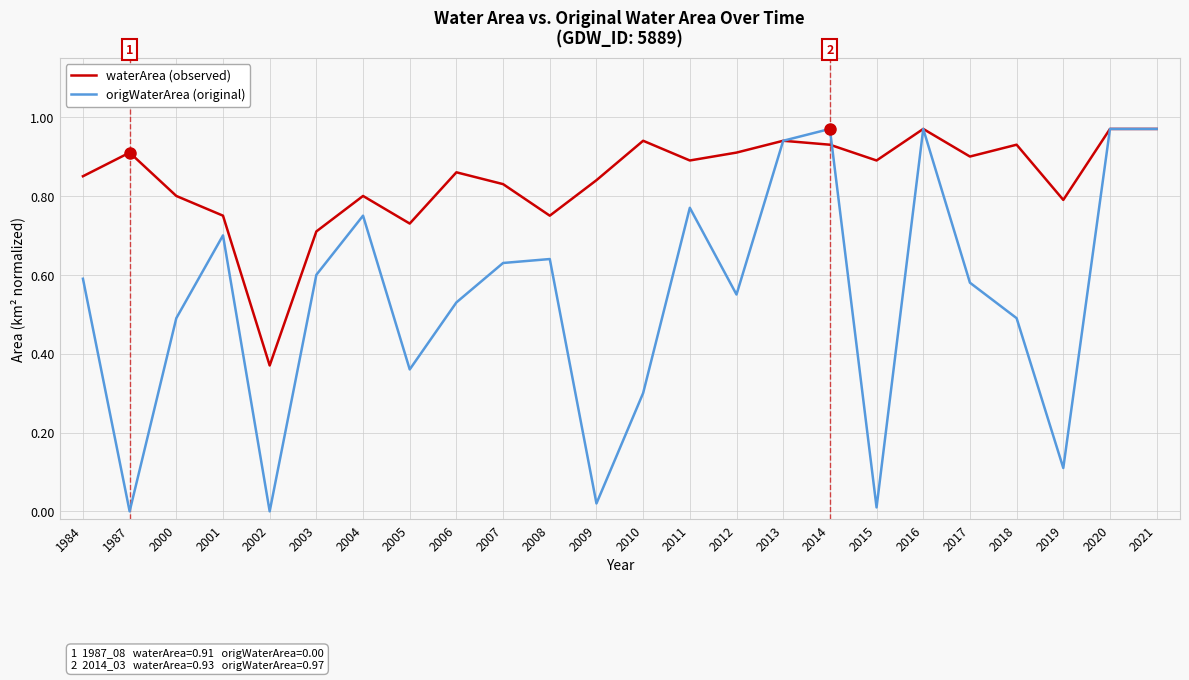

What are all the series names shown in the legend?

waterArea (observed), origWaterArea (original)